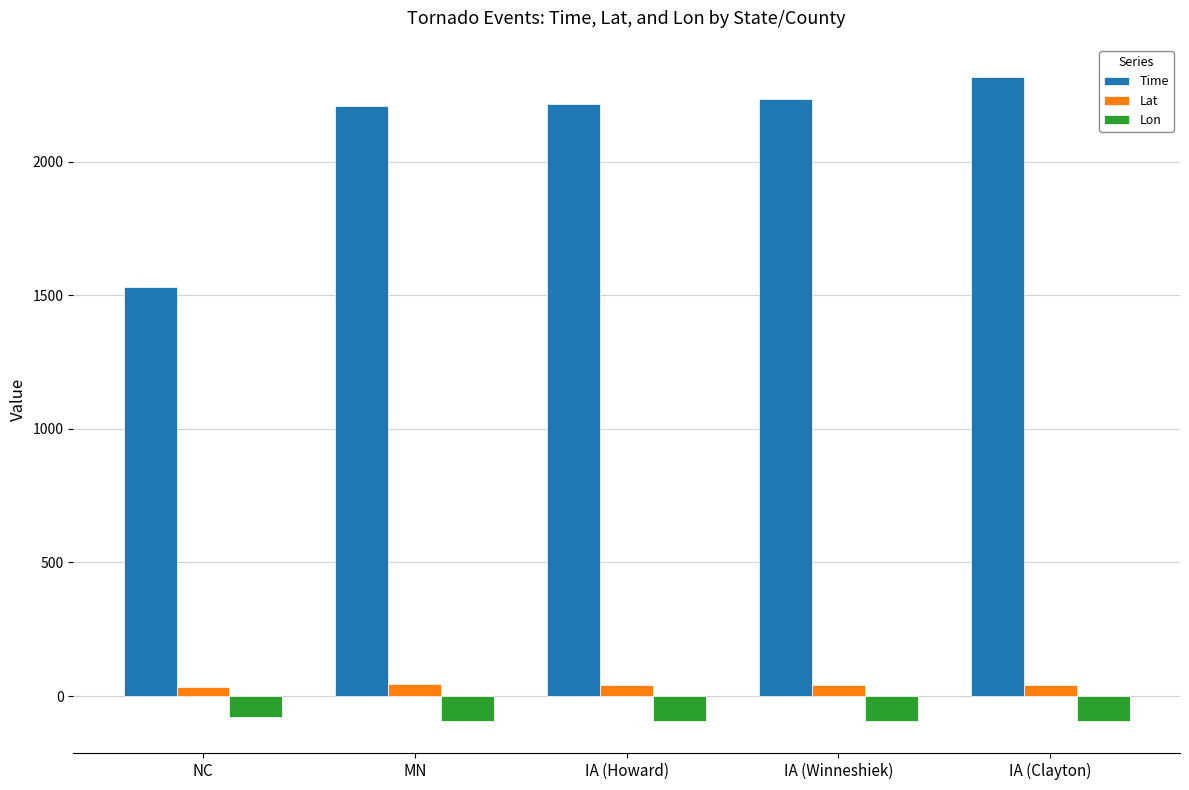

The Lat series shows 44.0 at MN. True or false?

True